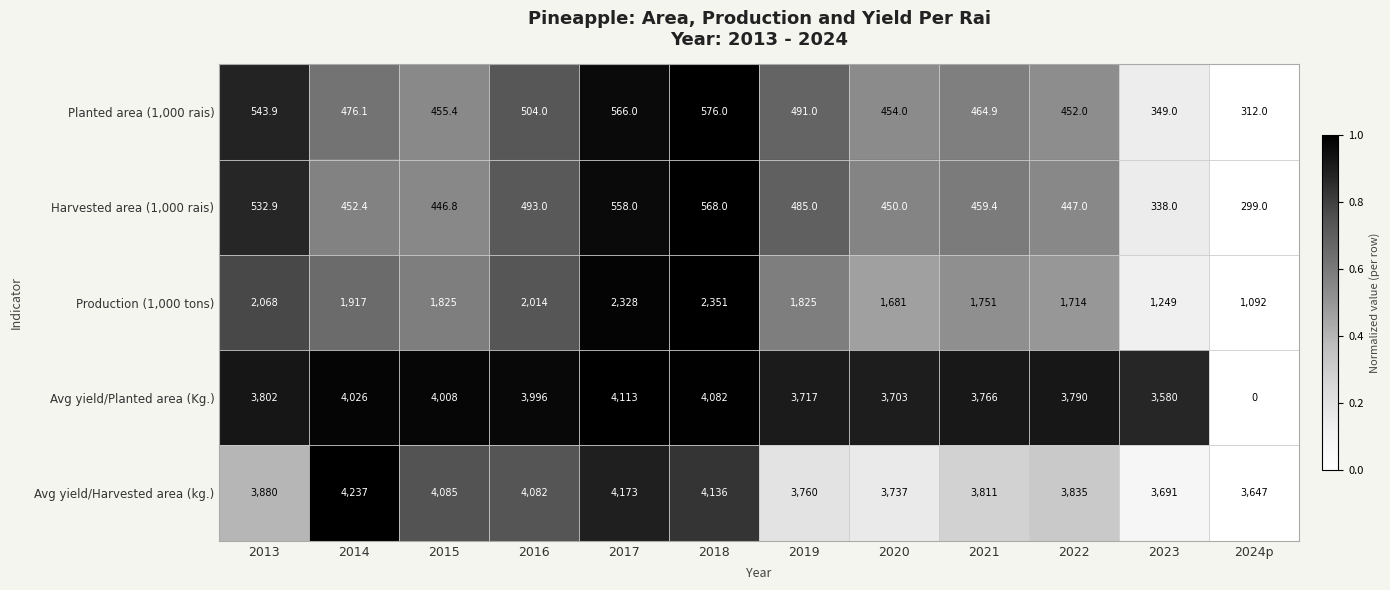

Rank the series by their maximum value, from lowest to highest.

Harvested area (1,000 rais), Planted area (1,000 rais), Production (1,000 tons), Avg yield/Planted area (Kg.), Avg yield/Harvested area (kg.)